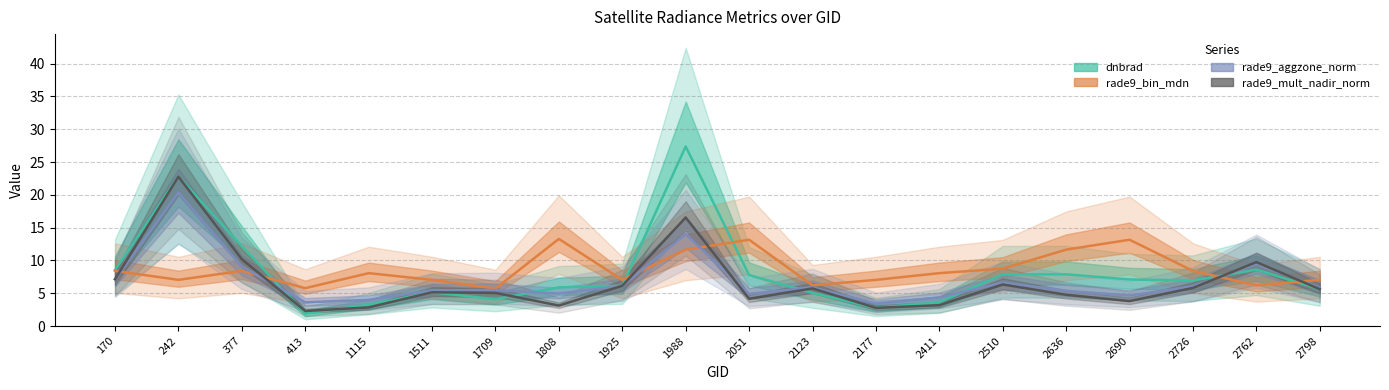

The rade9_mult_nadir_norm series shows 4.0 at 1925. True or false?

False